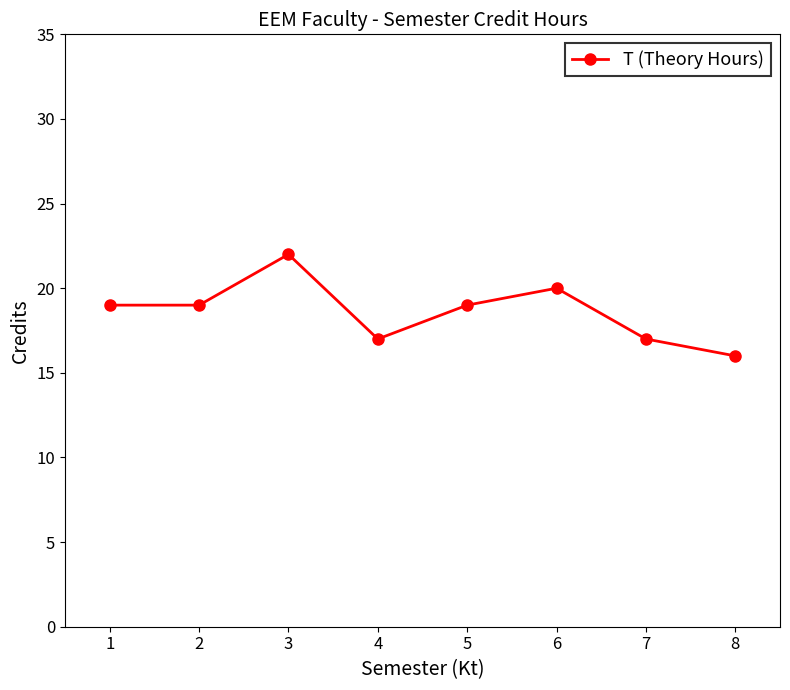

Is this an area chart (filled region under the line)?

No